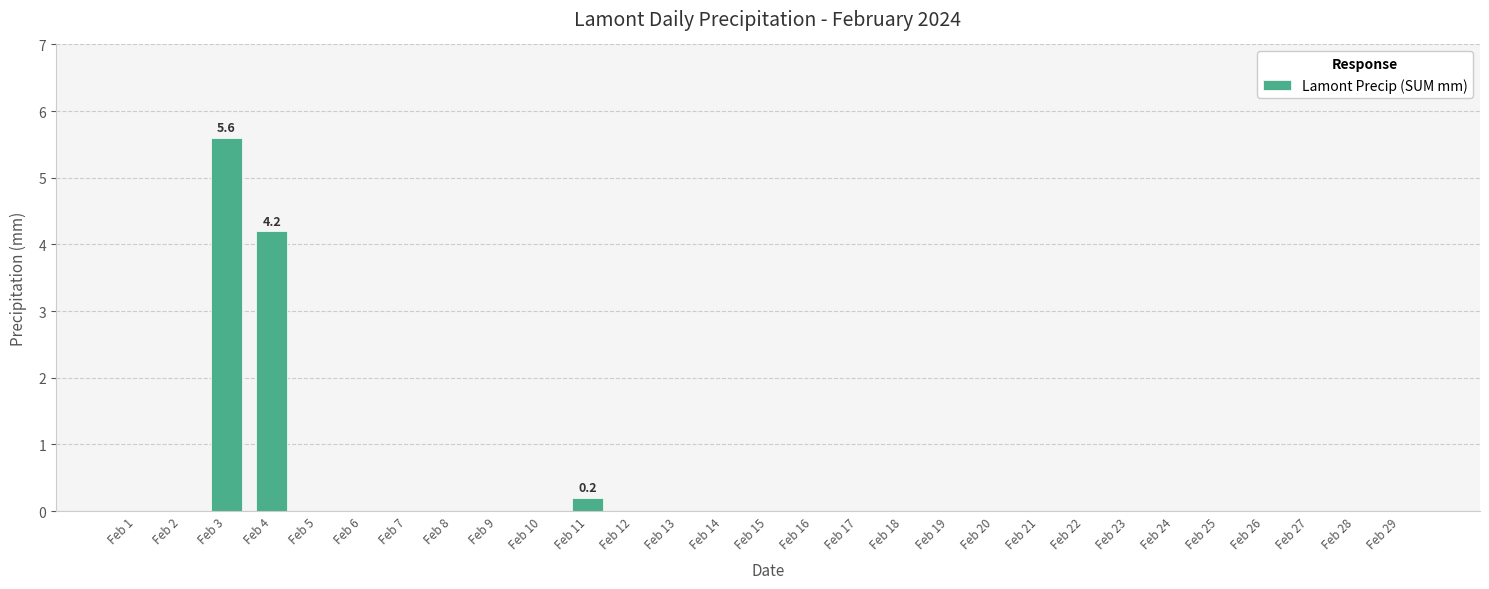

What is the change in value from Feb 4 to Feb 21?

-4.2